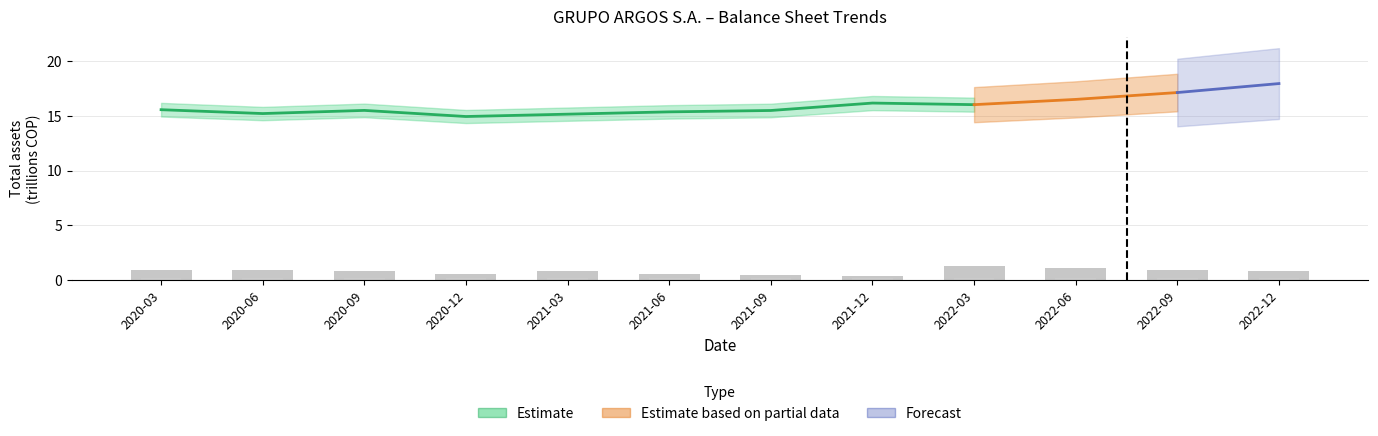

Rank the categories by value from highest to lowest.

2022-03, 2022-06, 2020-03, 2022-09, 2020-06, 2020-09, 2022-12, 2021-03, 2020-12, 2021-06, 2021-09, 2021-12